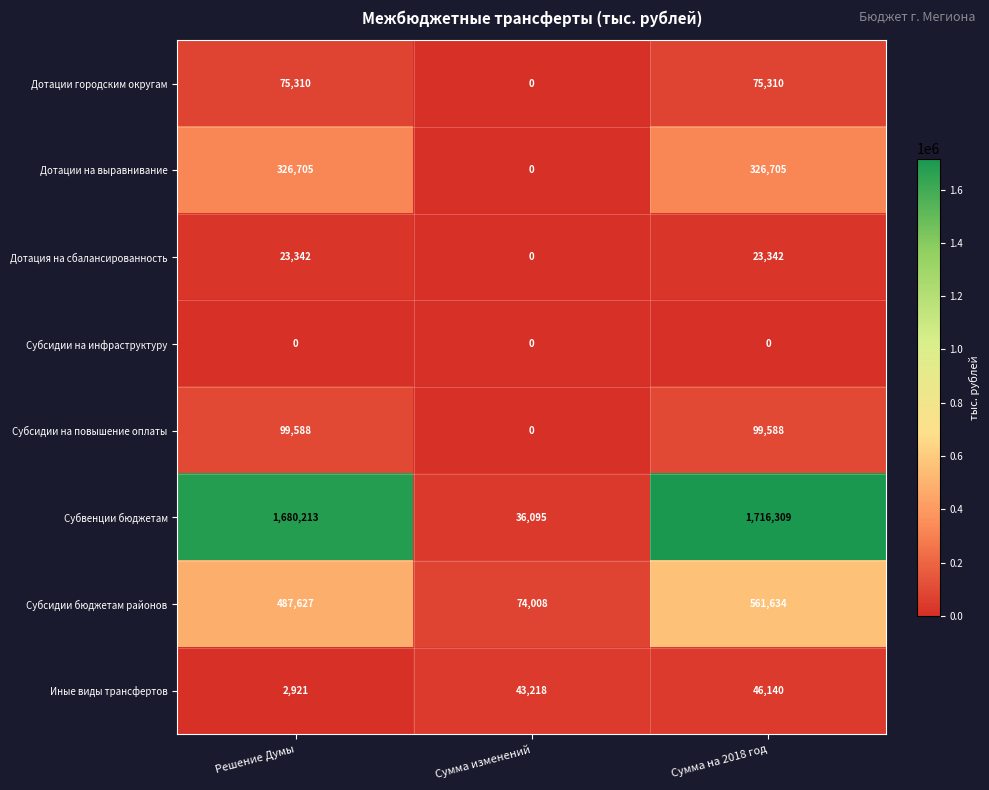

Which series changed the most between Решение Думы and Сумма на 2018 год?

Субсидии бюджетам районов